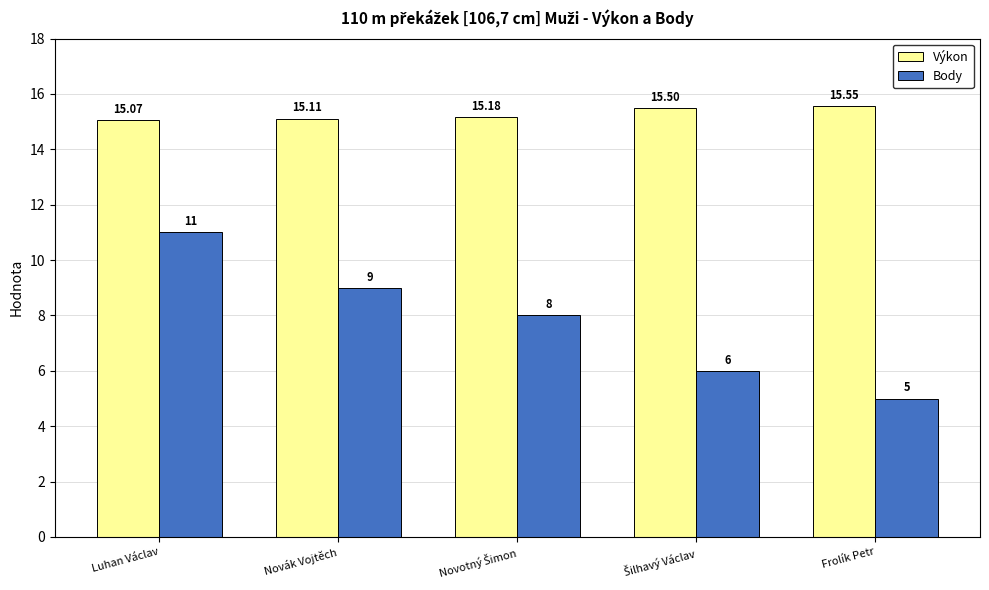

At which category is the sum across all series the highest?

Luhan Václav